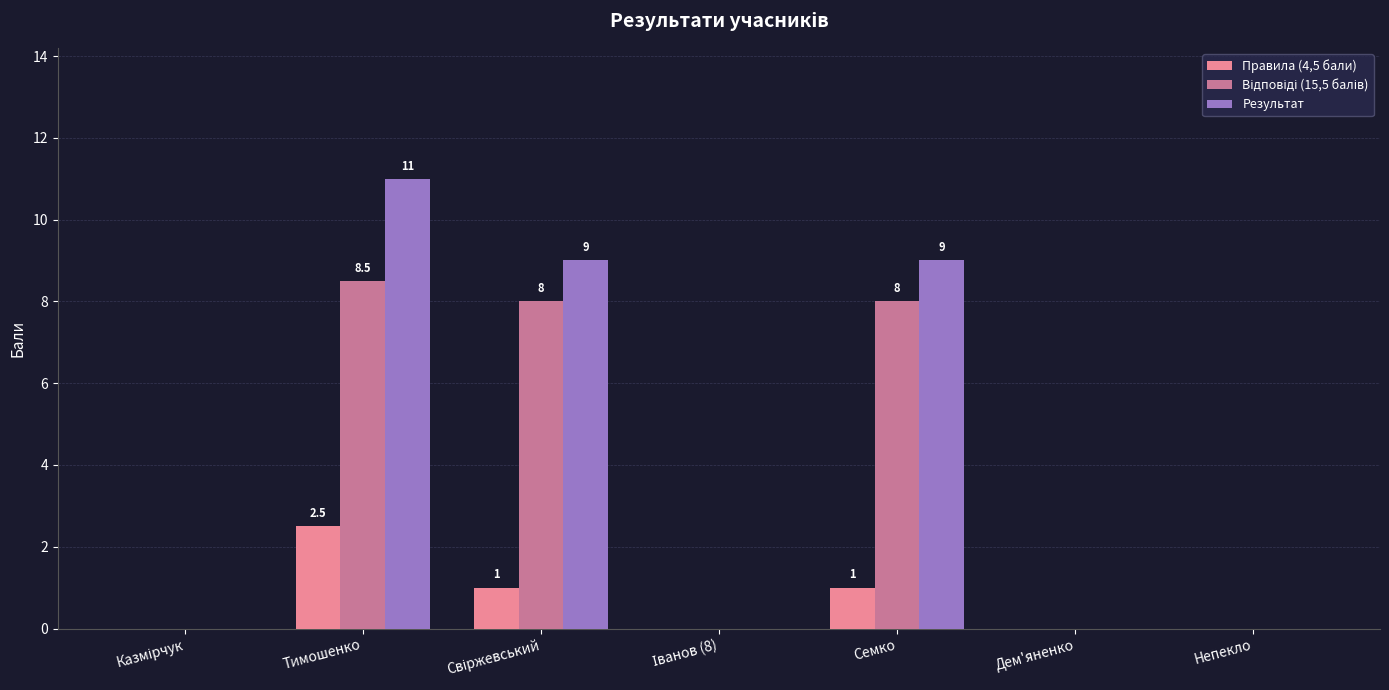

The value of Результат at Семко is 14.5. True or false?

False